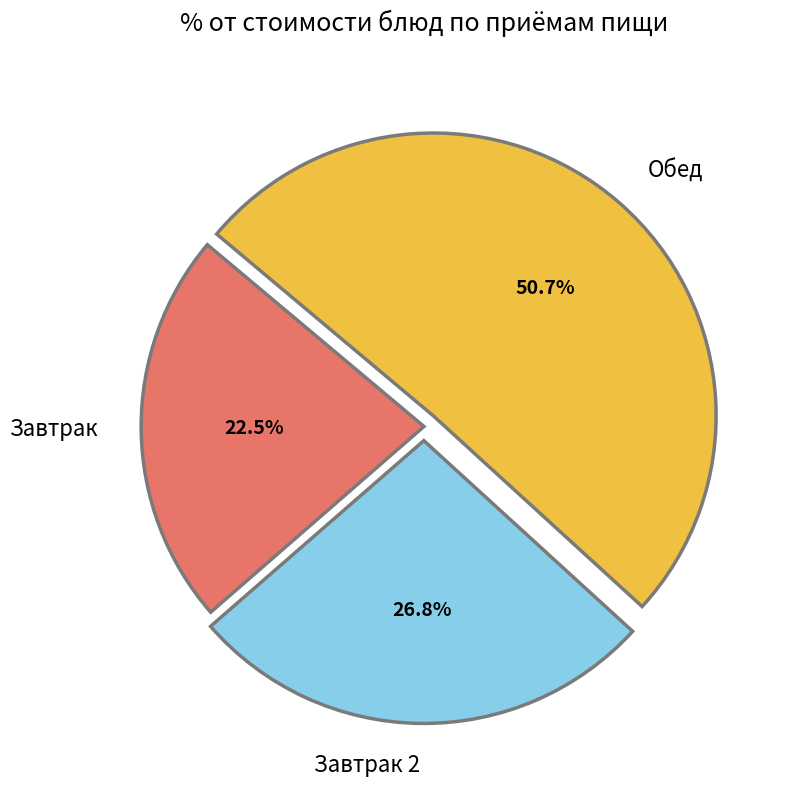

What is the total percentage of Завтрак and Завтрак 2?

49.3%